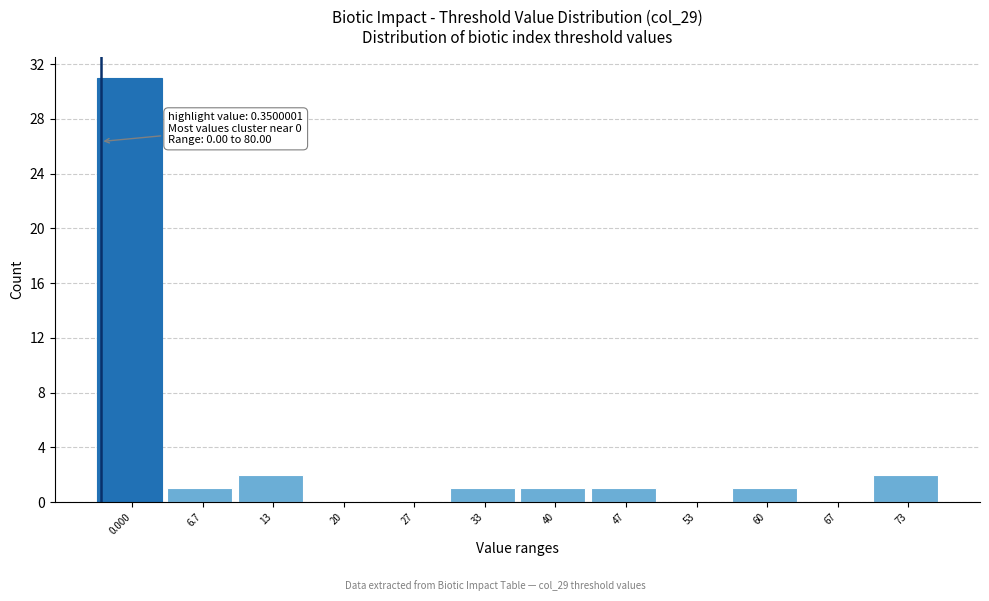

Reading left to right, what are all the values shown in this chart?

0.000=31	6.7=1	13=2	20=0	27=0	33=1	40=1	47=1	53=0	60=1	67=0	73=2